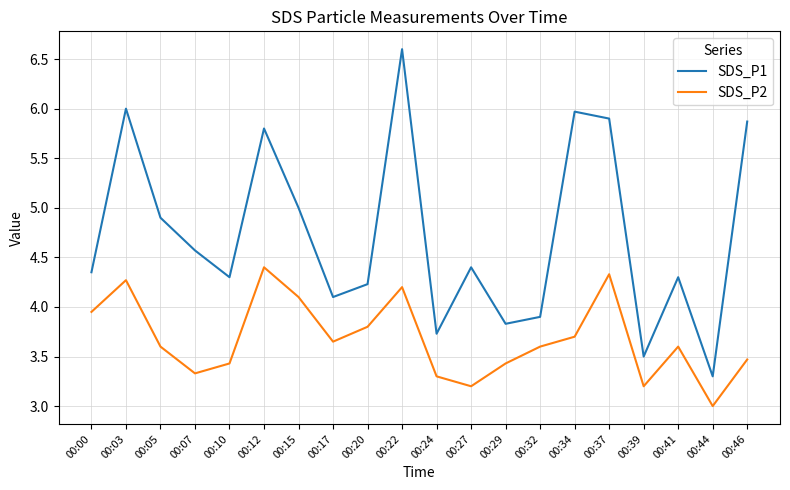

What is the highest value of the SDS_P1 series?

6.6